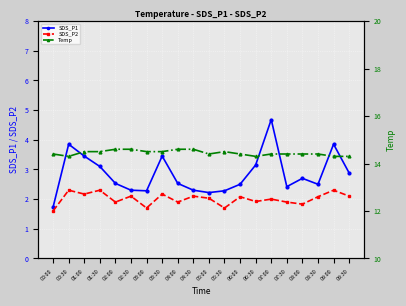

Is it true that SDS_P2 equals 3.8 at 09:30?

False